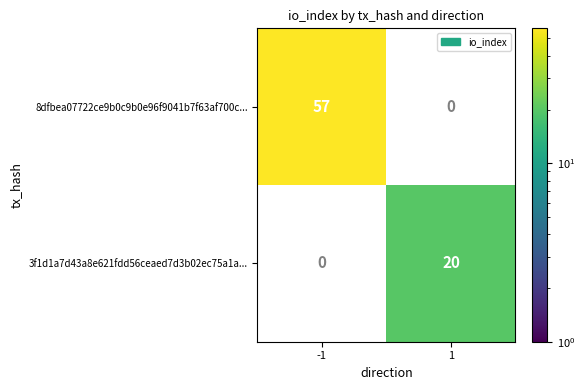

Reading left to right, what are all the values shown in this chart?

8dfbea07722ce9b0c9b0e96f9041b7f63af700c...: 57	0
3f1d1a7d43a8e621fdd56ceaed7d3b02ec75a1a...: 0	20